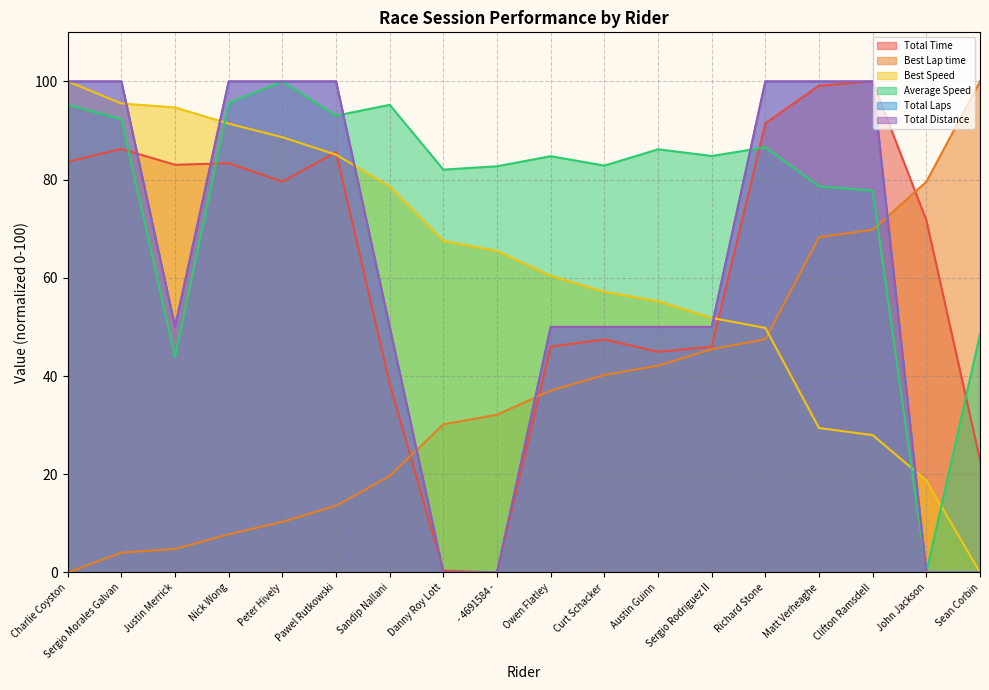

What is the sum of all Best Speed values?

1117.5